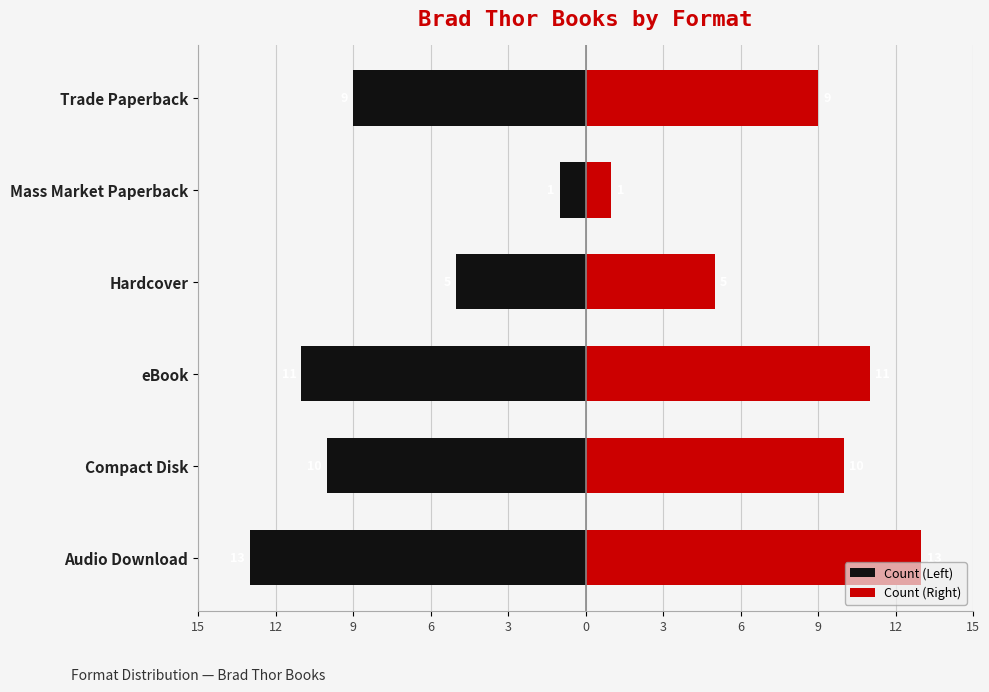

The value of Count (Left) at 12 is -14. True or false?

False